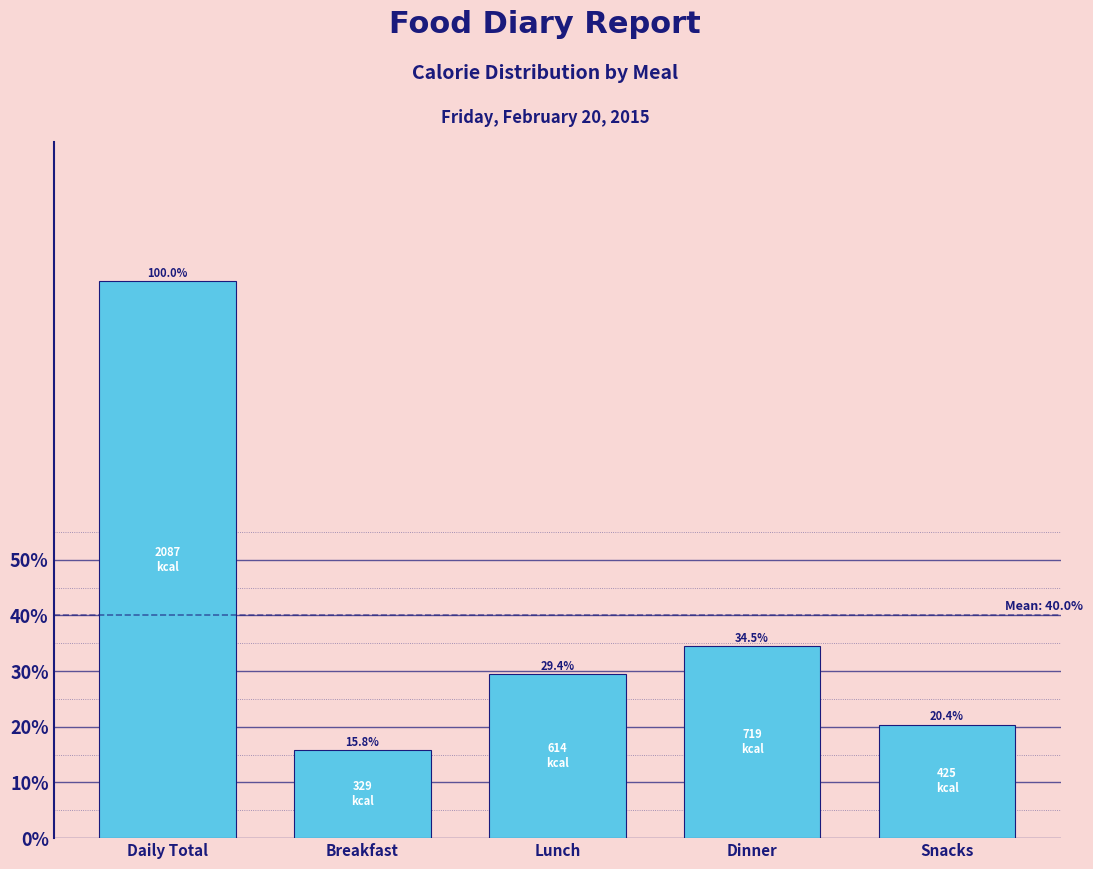

Reading left to right, transcribe all the data shown in this chart.

Daily Total=100.0	Breakfast=15.8	Lunch=29.4	Dinner=34.5	Snacks=20.4